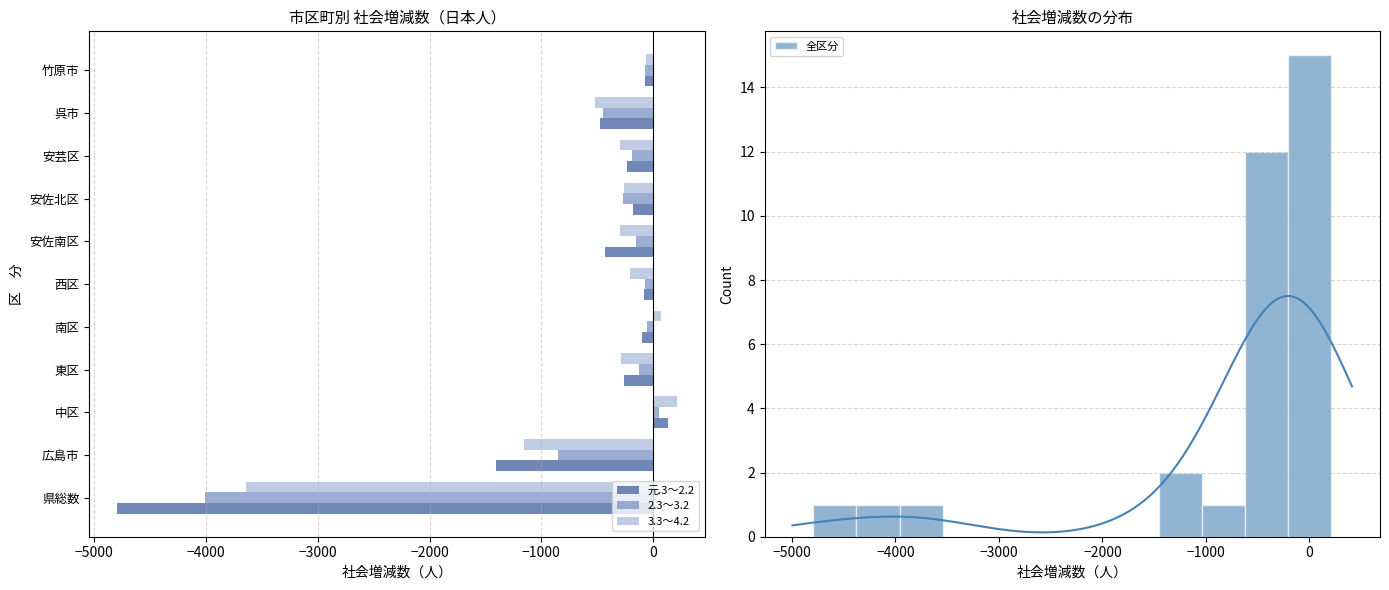

How many bars are there in total?

33